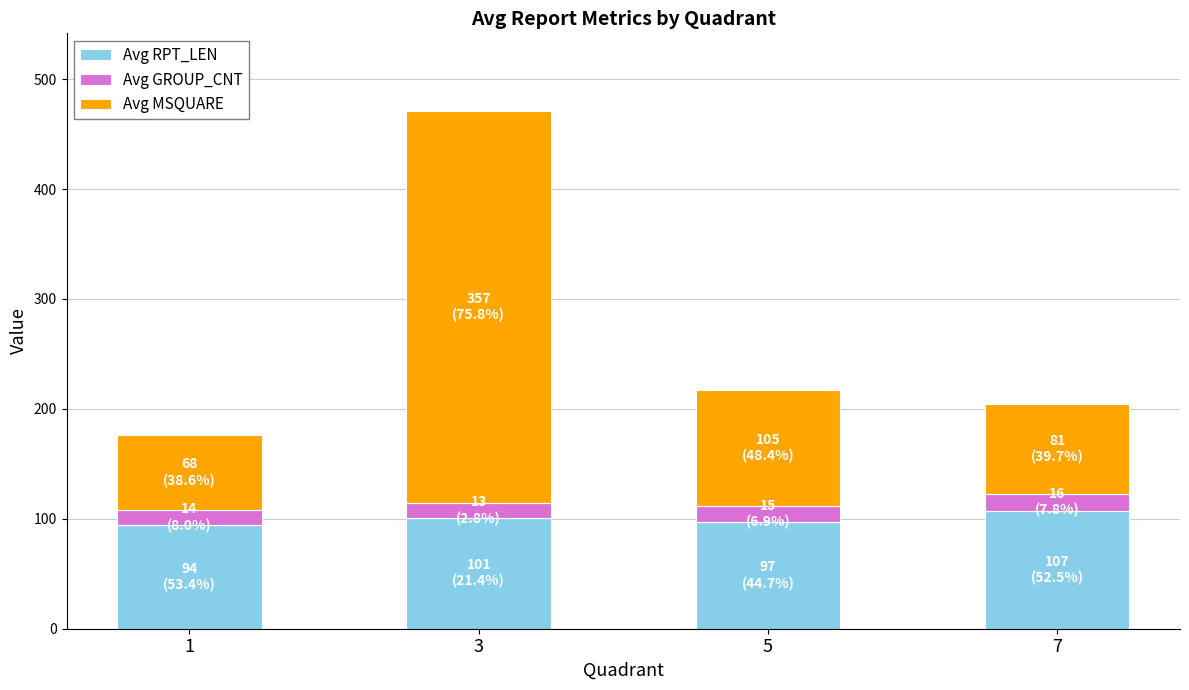

Reading left to right, transcribe the values for Avg RPT_LEN.

1=94	3=101	5=97	7=107